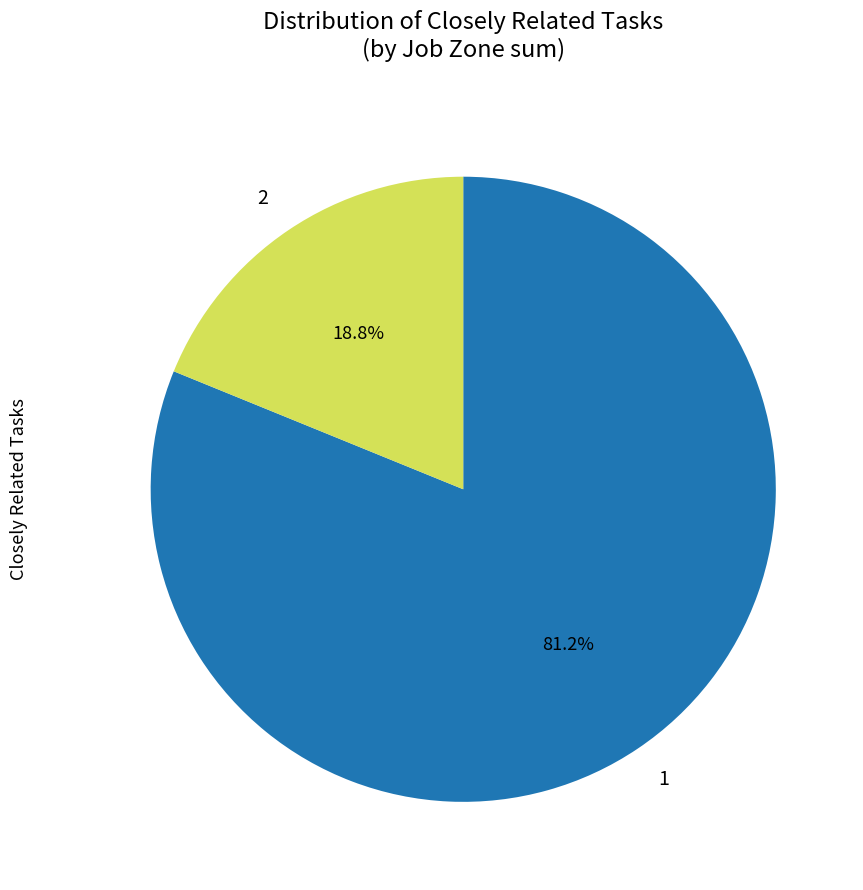

Combined, what portion of the pie is 2 and 1?

100.0%